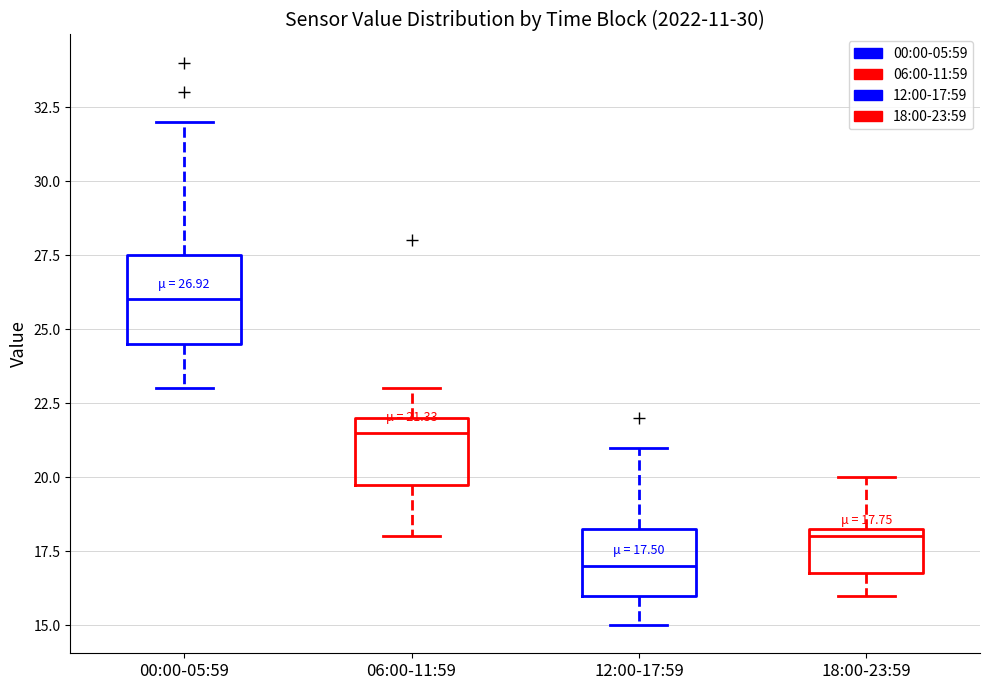

Which box has the lowest median line?

12:00-17:59